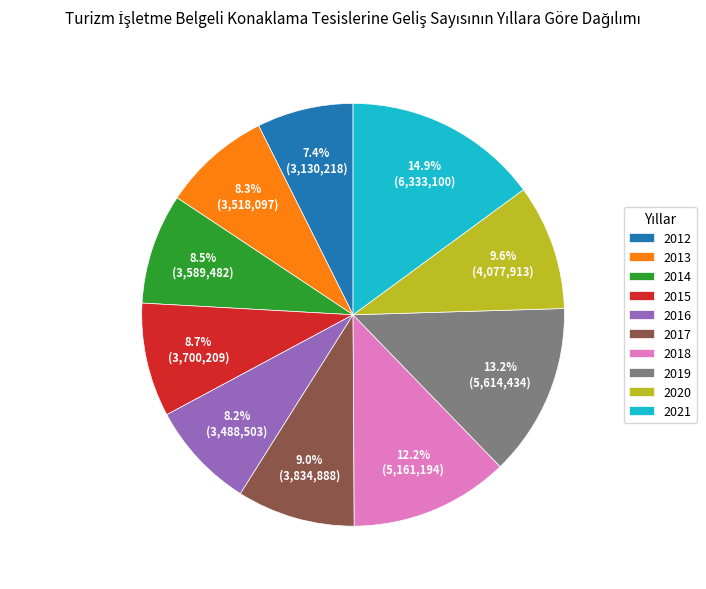

What is the smallest slice in the pie chart?

2012